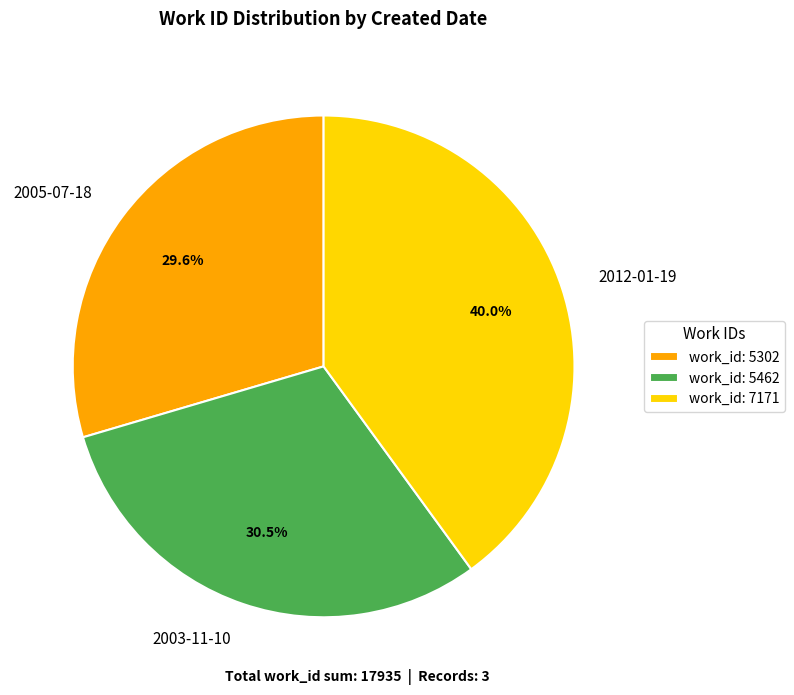

What percentage is the 2012-01-19 slice, to the nearest percent?

40%